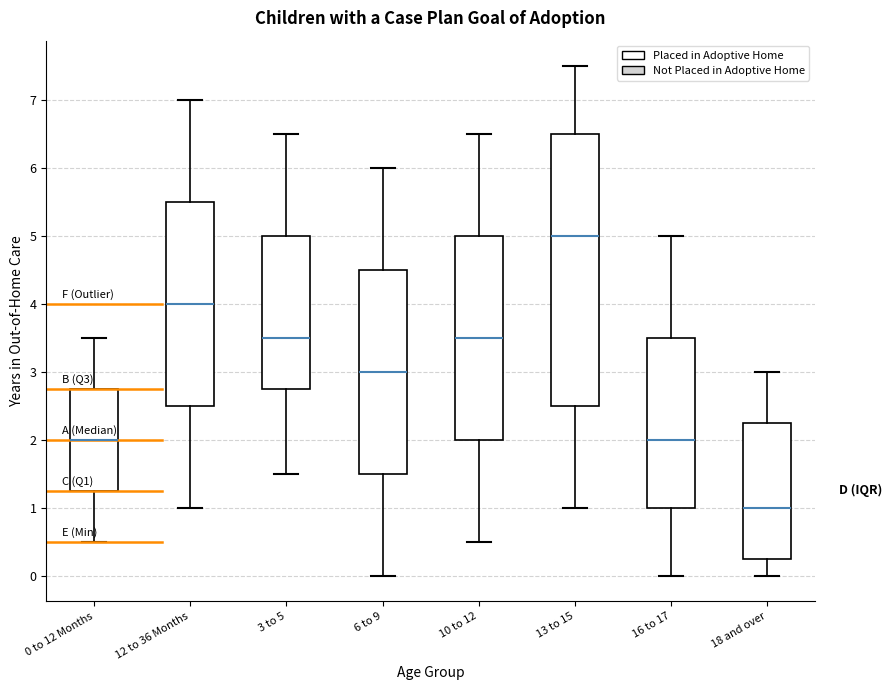

Which box is the tallest, from its lower edge to its upper edge?

13 to 15